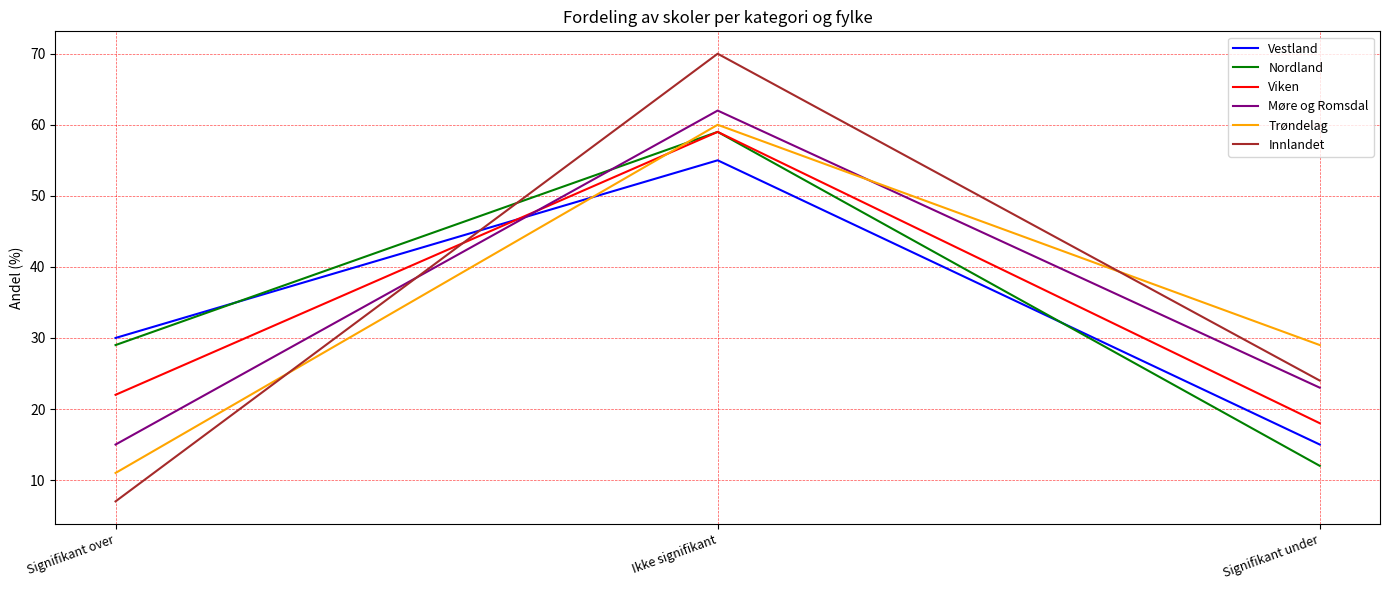

At how many categories does at least one series exceed 20?

3